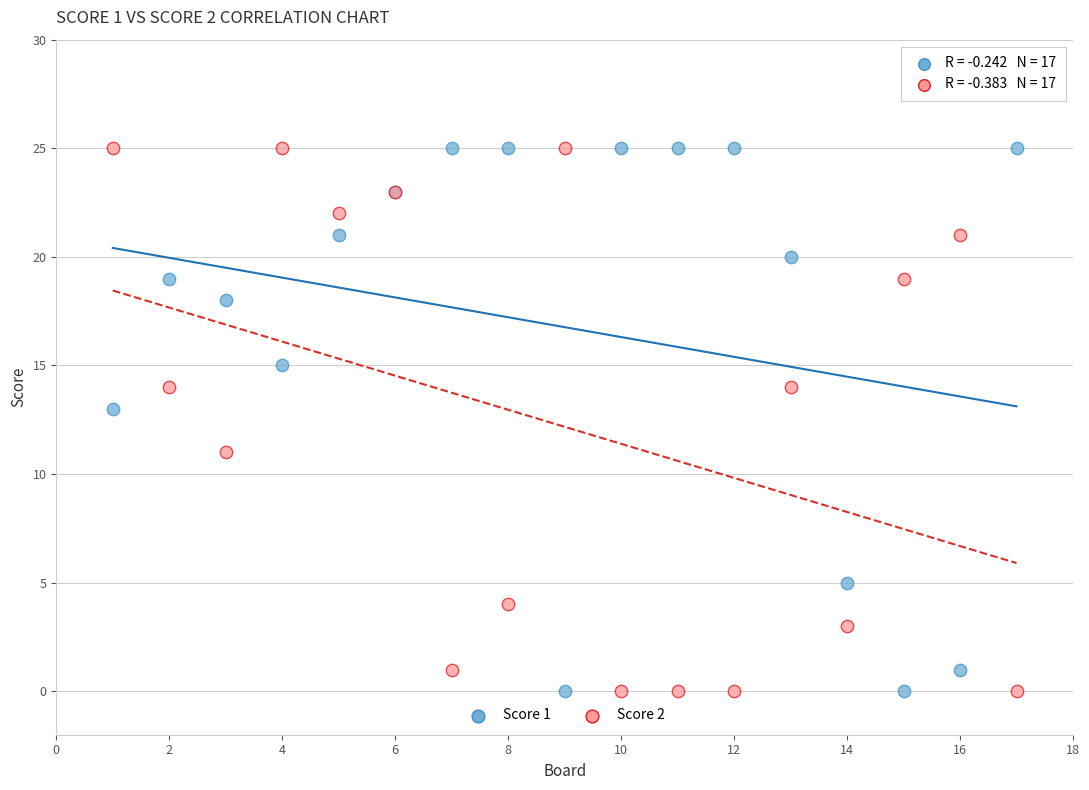

What is the X range (max minus min) for the scatter plot?

16